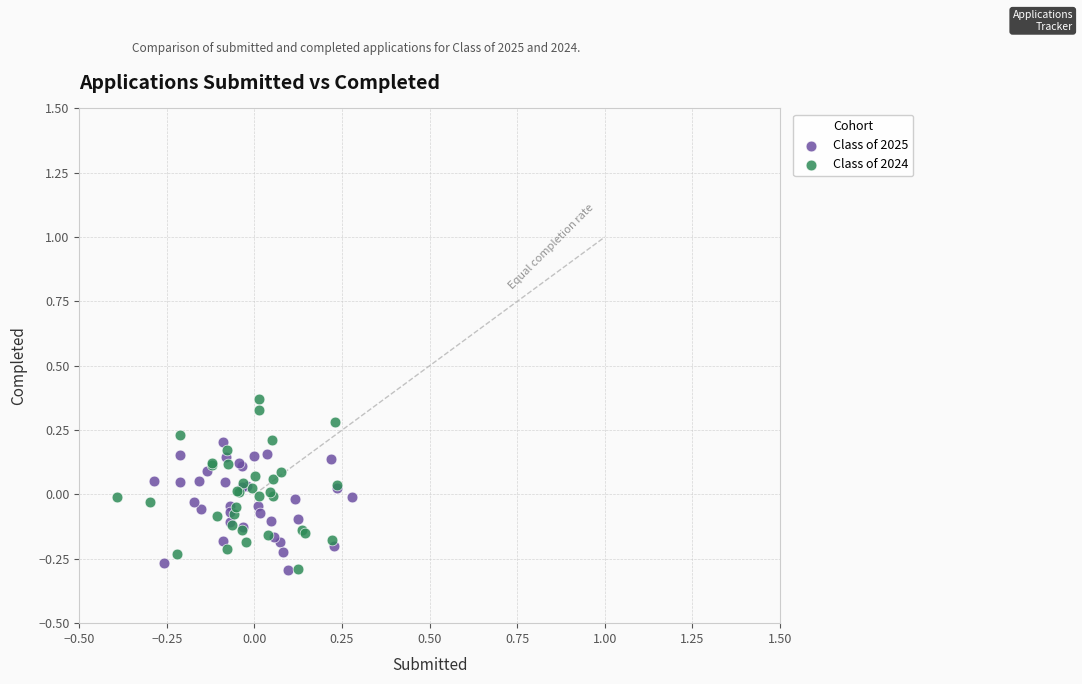

Which series has the largest Y range (max minus min)?

Class of 2024